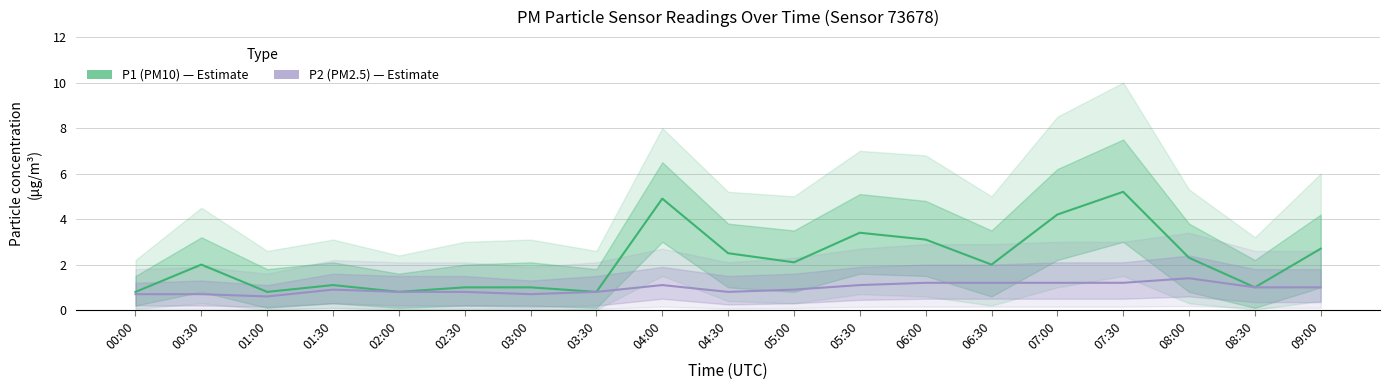

What is the difference between the maximum and second lowest values in the P2 (PM2.5) series?

0.7